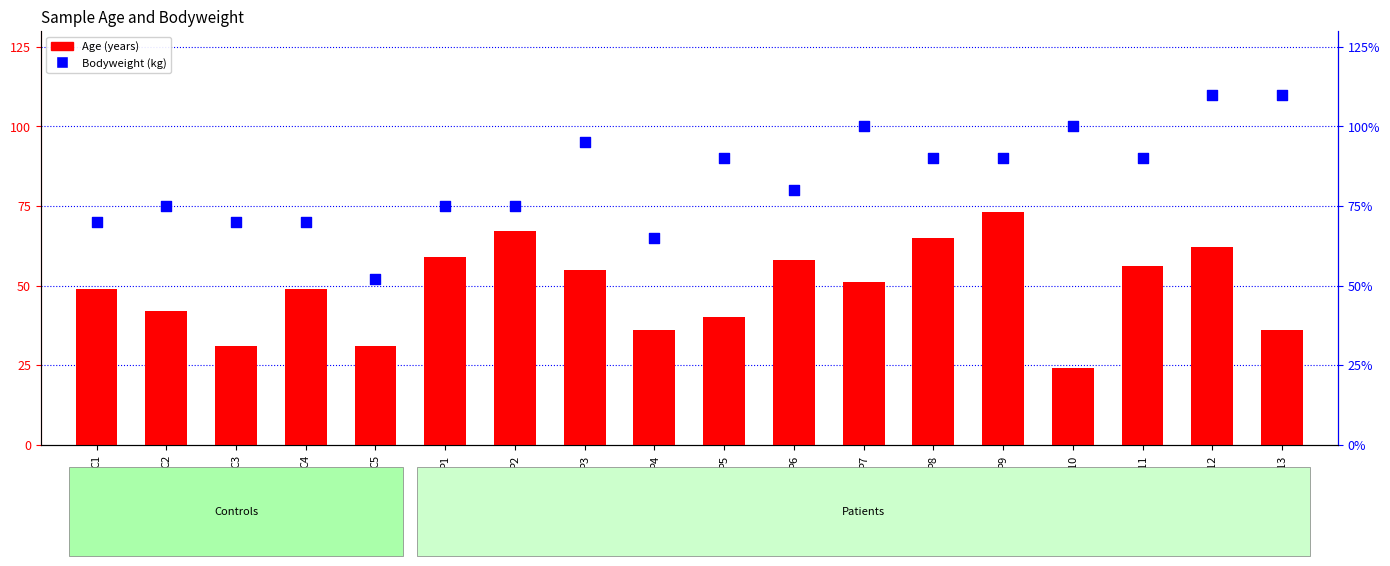

Is the value of Age at P10 greater than the value of Bodyweight (kg) at P13?

No